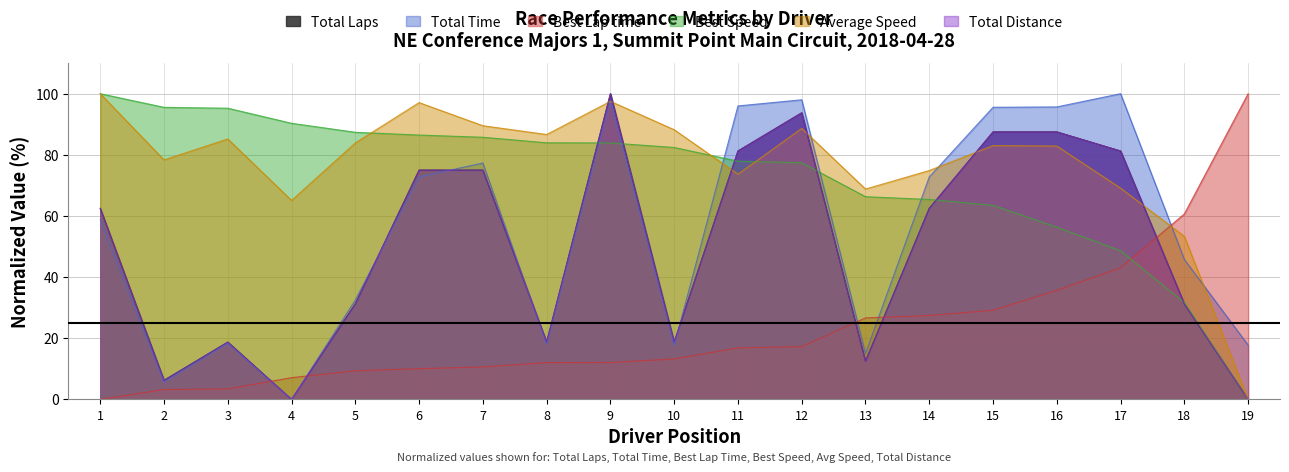

Where is Average Speed nearest to the value 50?

18